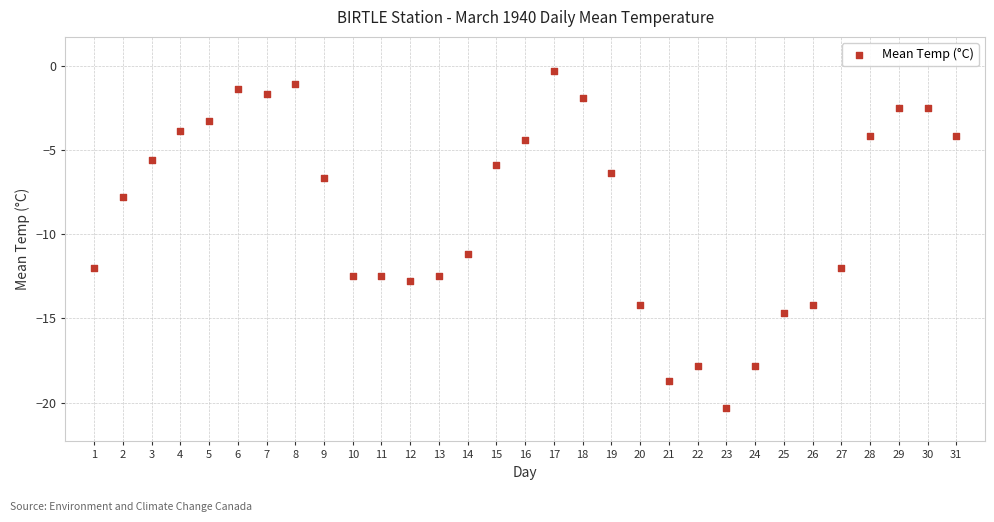

What is the range of X values (max minus min)?

30.0